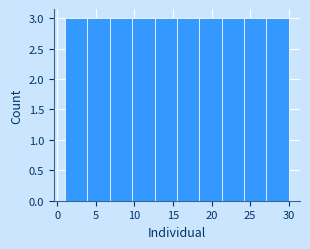

How tall is the bar that spans 12.6 to 15.5 on the x-axis? Neither the bar edges nor the heights are printed on the chart, so give them approximately, as read against the axes.

3